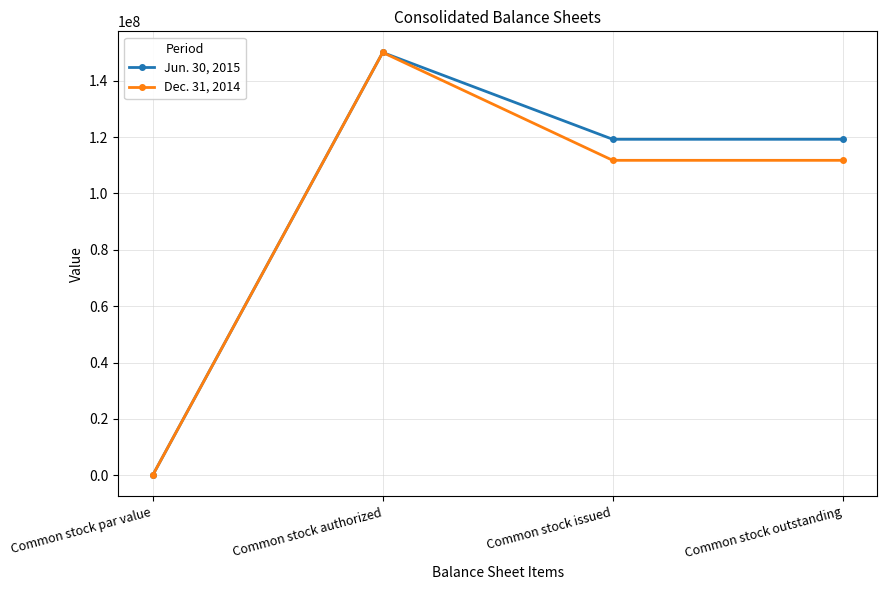

What are all the series names shown in the legend?

Jun. 30, 2015, Dec. 31, 2014